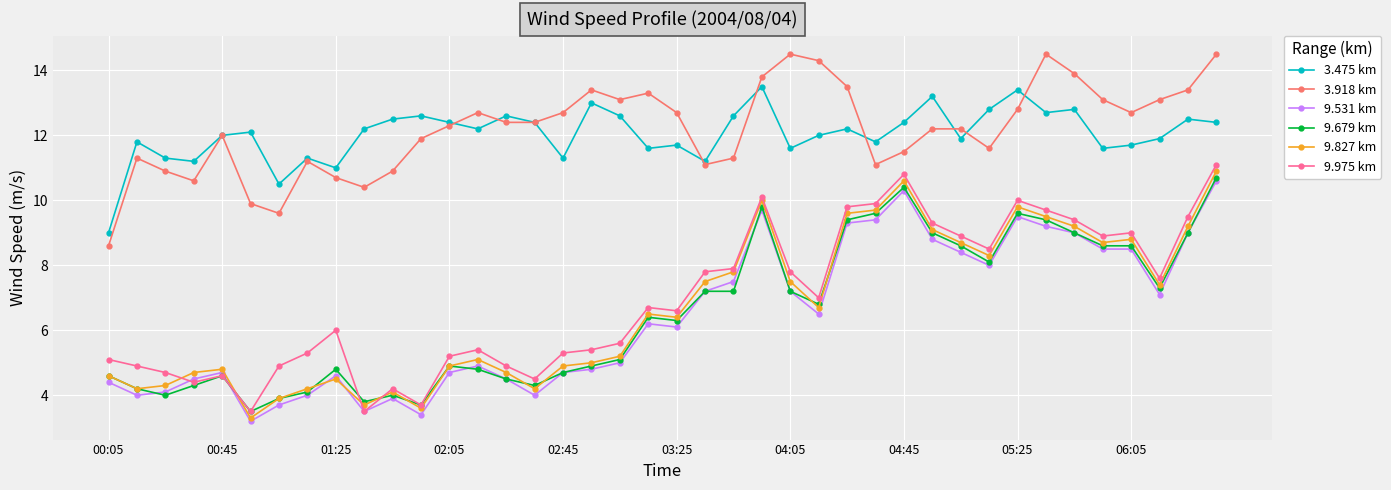

What is the value of the 9.827 km point at the 1st from the left?

4.6